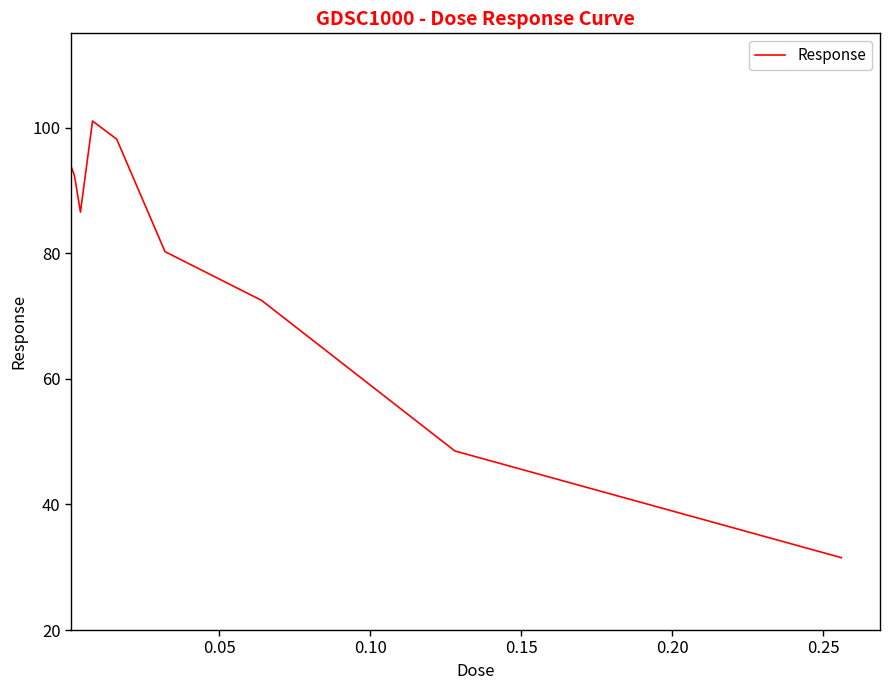

What is the difference between the maximum and minimum values?

69.5